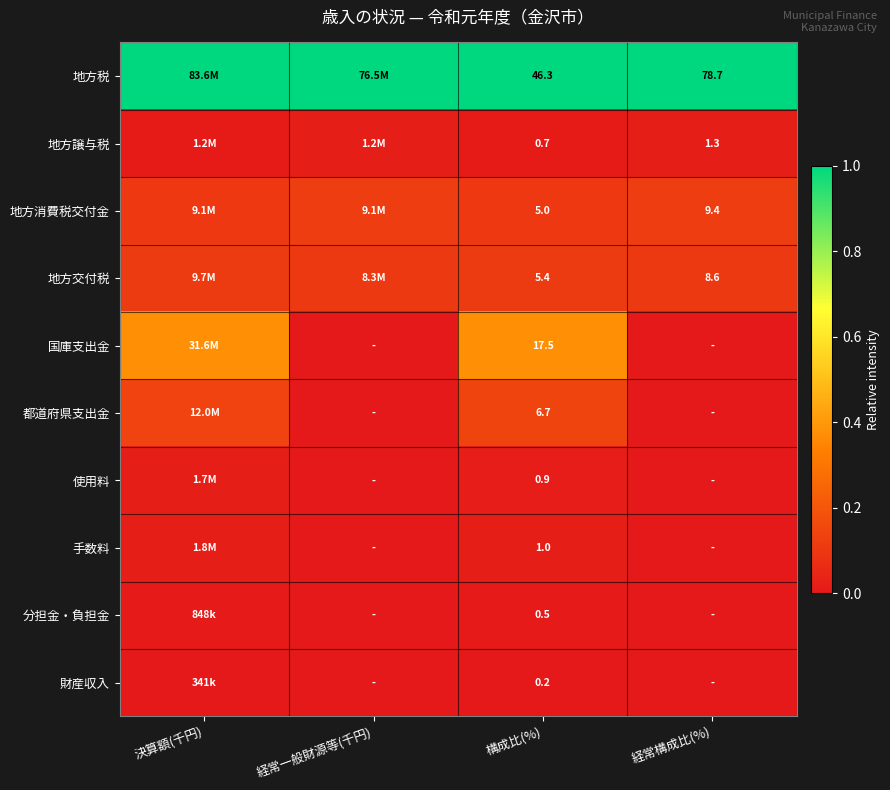

Is the value of 分担金・負担金 at 構成比(%) greater than the value of 都道府県支出金 at 構成比(%)?

No